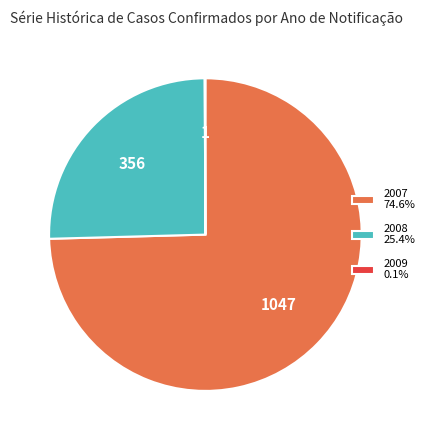

Is there any slice that represents more than half of the pie?

Yes